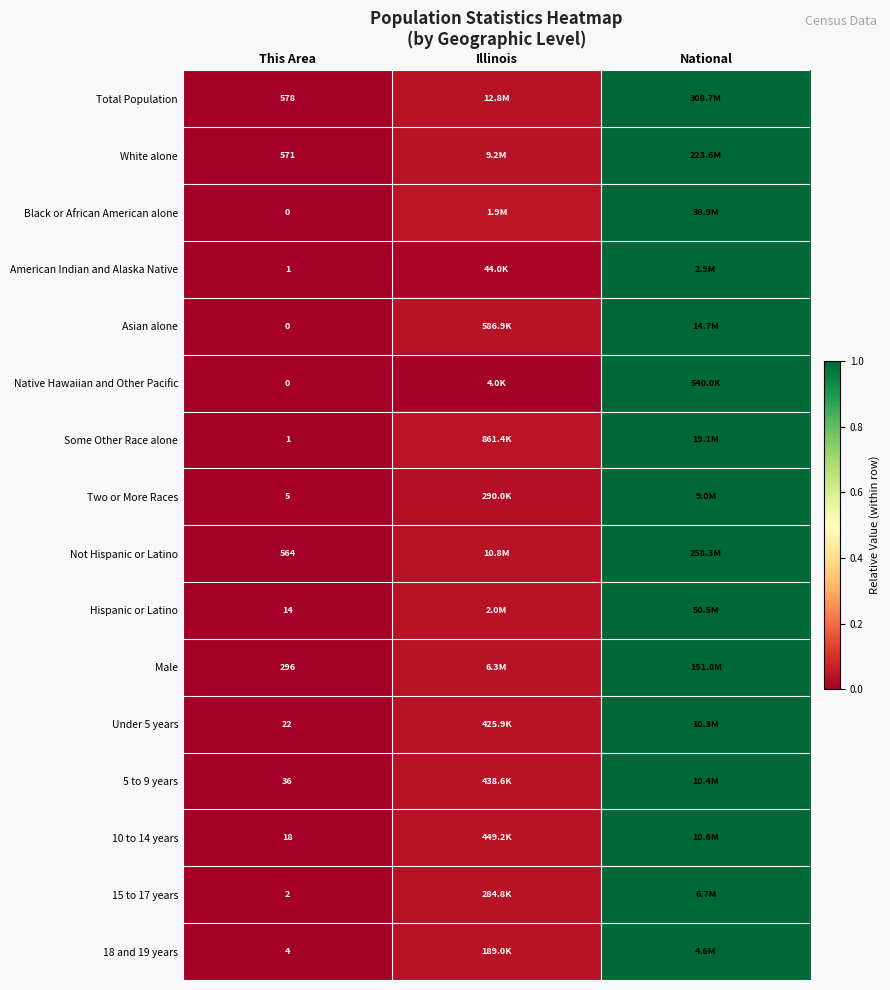

The Two or More Races series shows -0.4 at This Area. True or false?

False